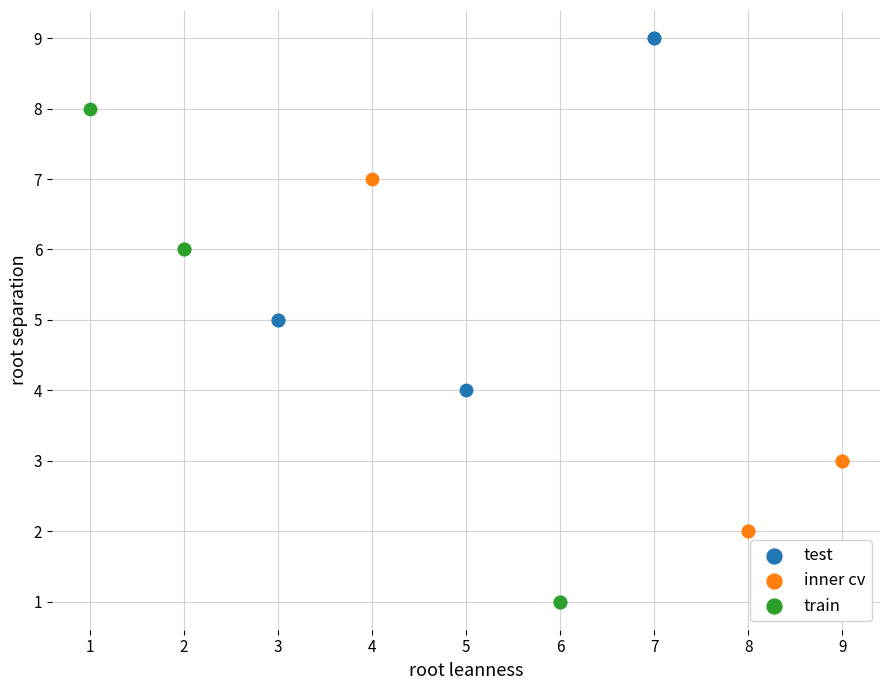

Which series has the largest Y range (max minus min)?

train